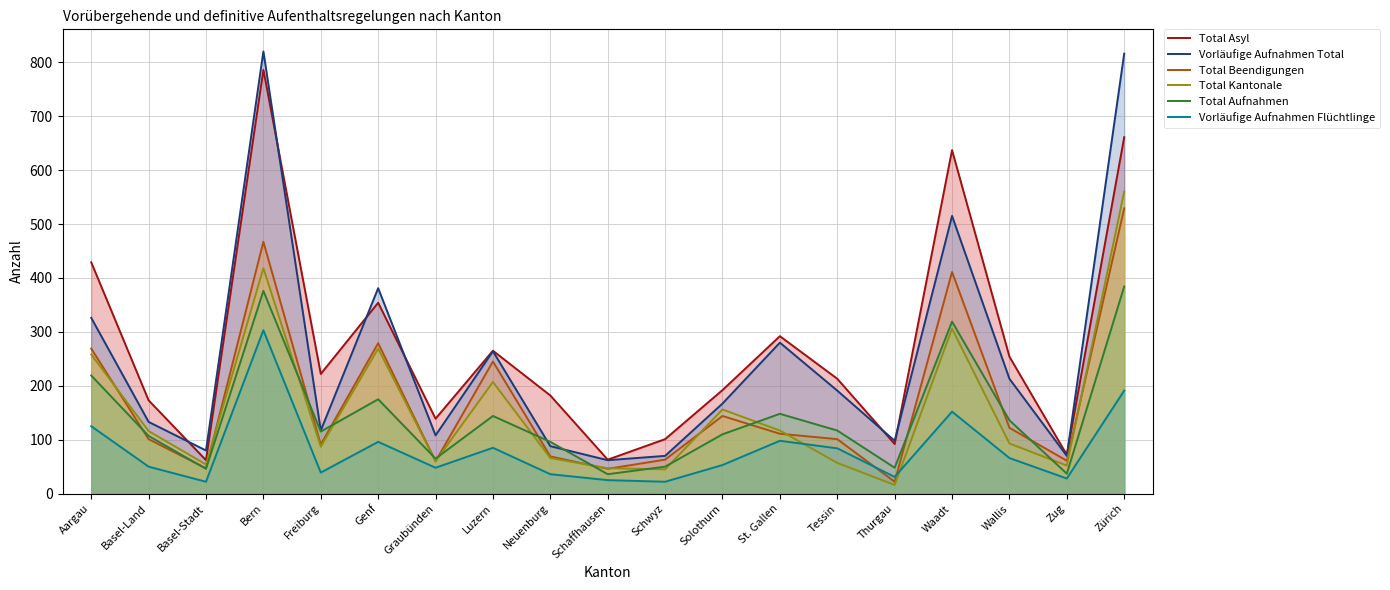

What position from the left is Genf?

6